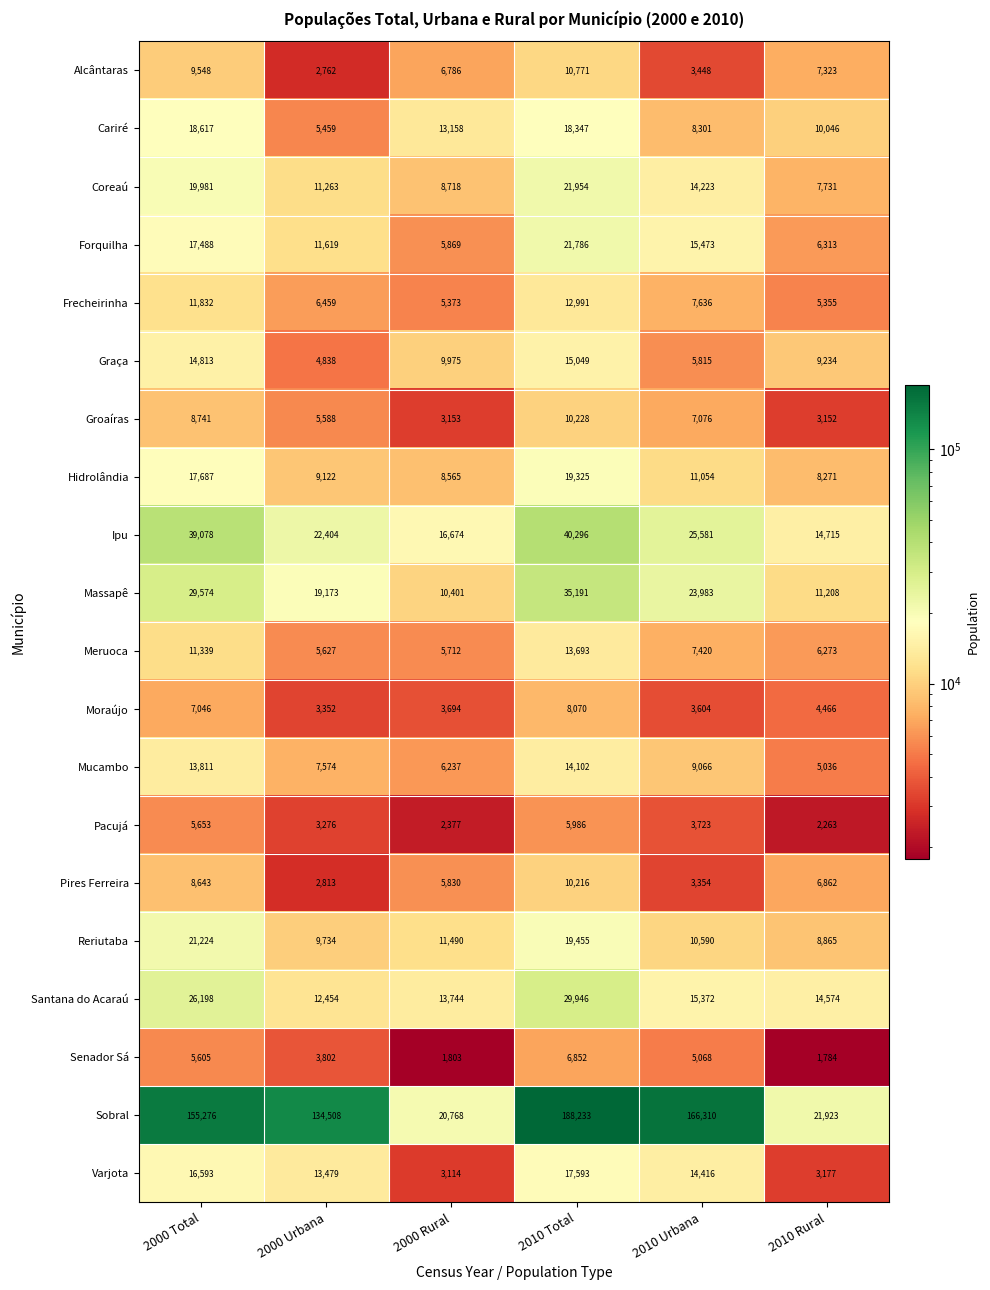

At 2000 Rural, list the series in order from smallest to largest.

Senador Sá, Pacujá, Varjota, Groaíras, Moraújo, Frecheirinha, Meruoca, Pires Ferreira, Forquilha, Mucambo, Alcântaras, Hidrolândia, Coreaú, Graça, Massapê, Reriutaba, Cariré, Santana do Acaraú, Ipu, Sobral